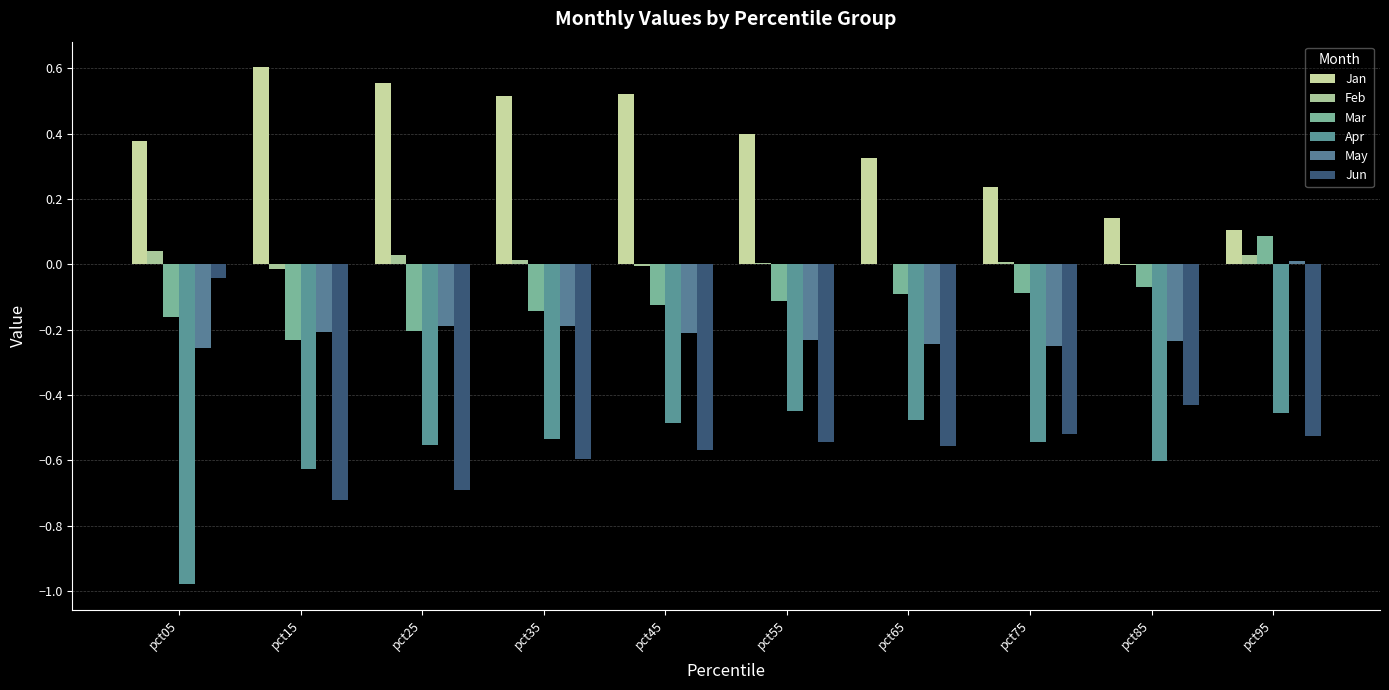

Which label corresponds to the largest value in the chart?

pct15